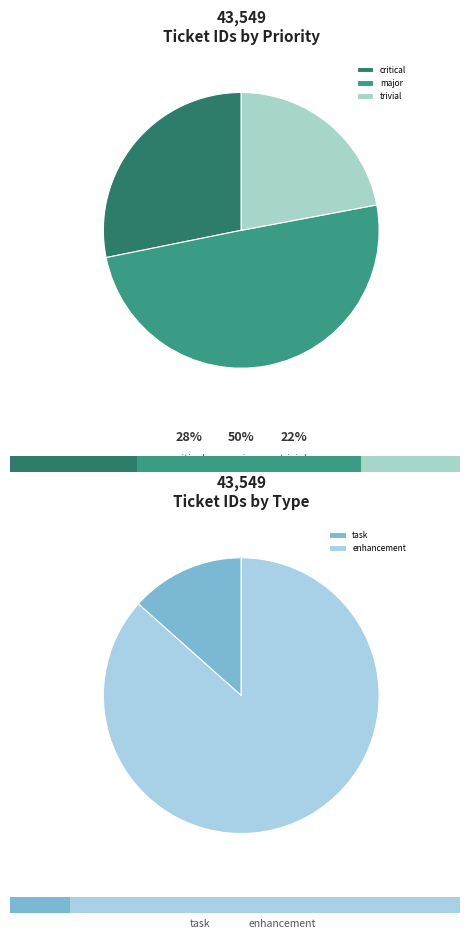

Does any single category account for the majority?

No